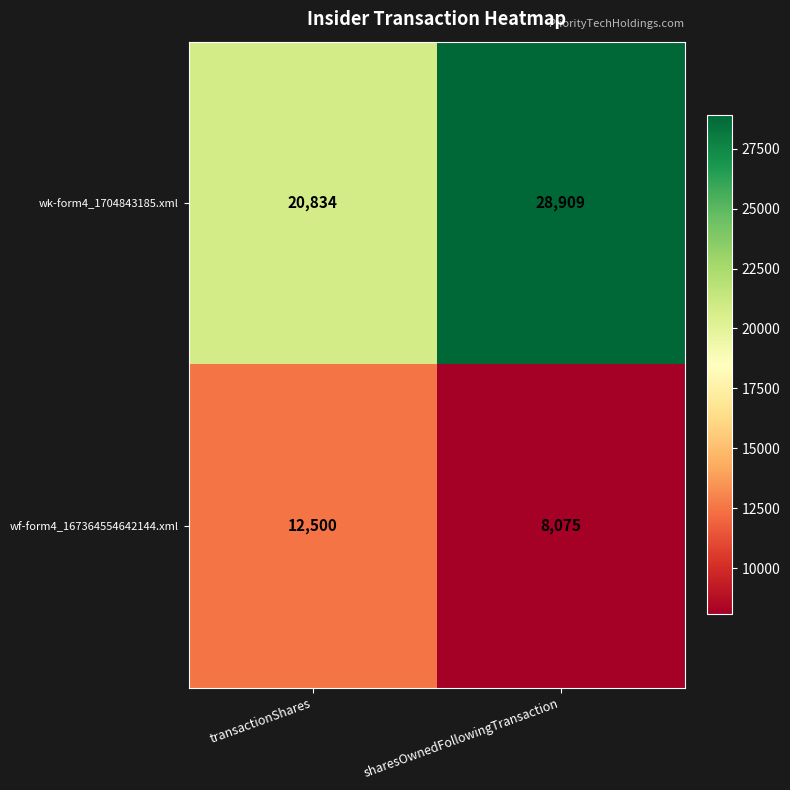

At how many categories does at least one series exceed 12921?

2